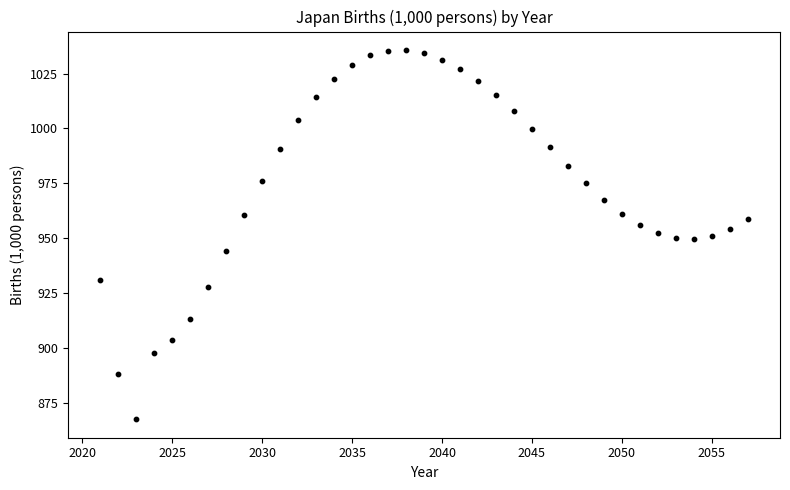

What is the range of Y values (max minus min)?

168.1